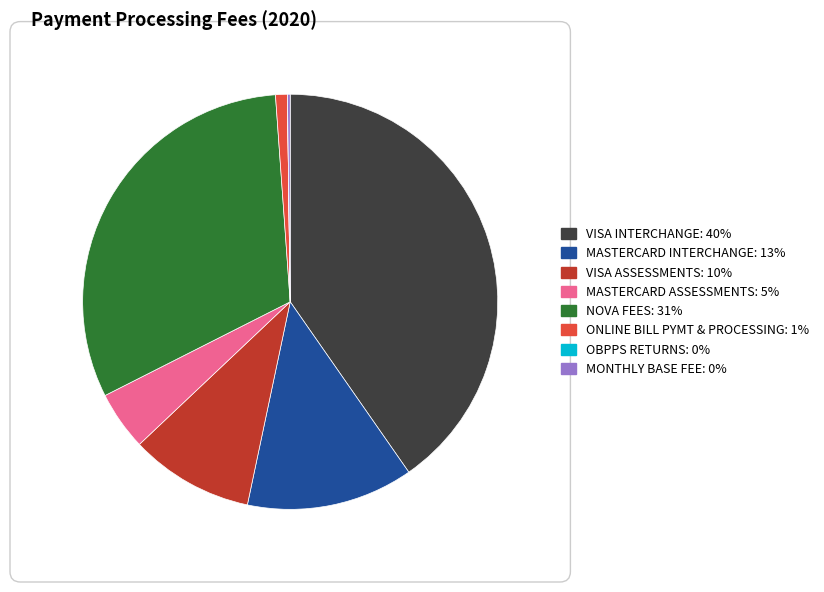

Which category has the biggest portion of the pie?

VISA INTERCHANGE